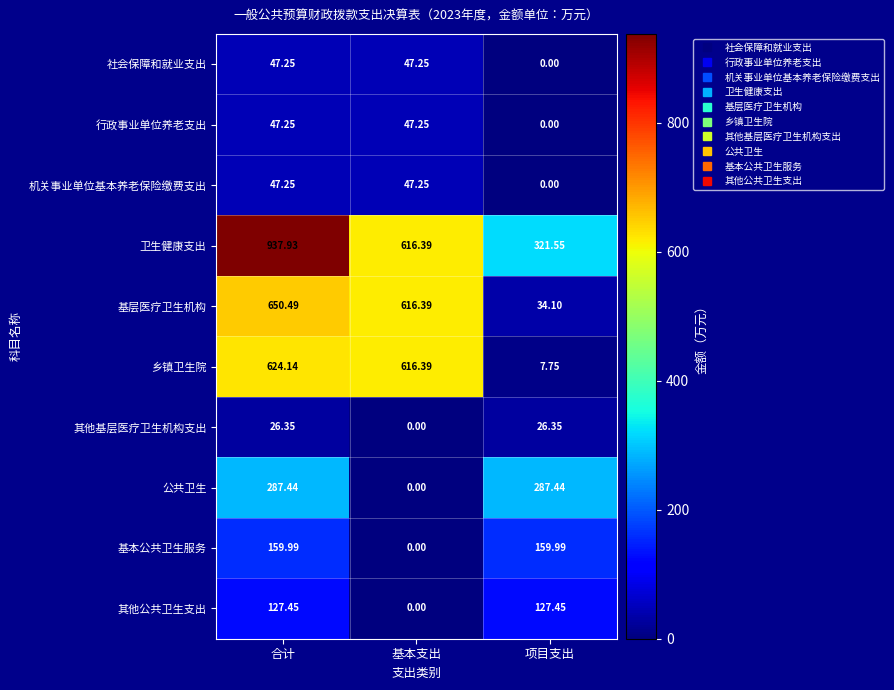

Which category has the highest value in the 基层医疗卫生机构 series?

合计